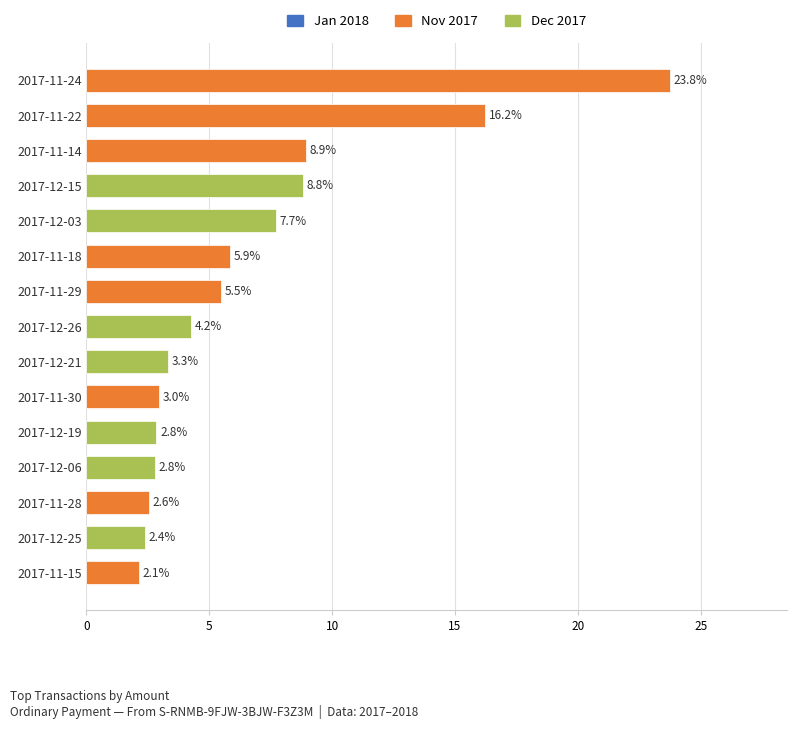

Approximately how many times larger is the value at 2017-12-06 compared to 2017-12-15?

0.3